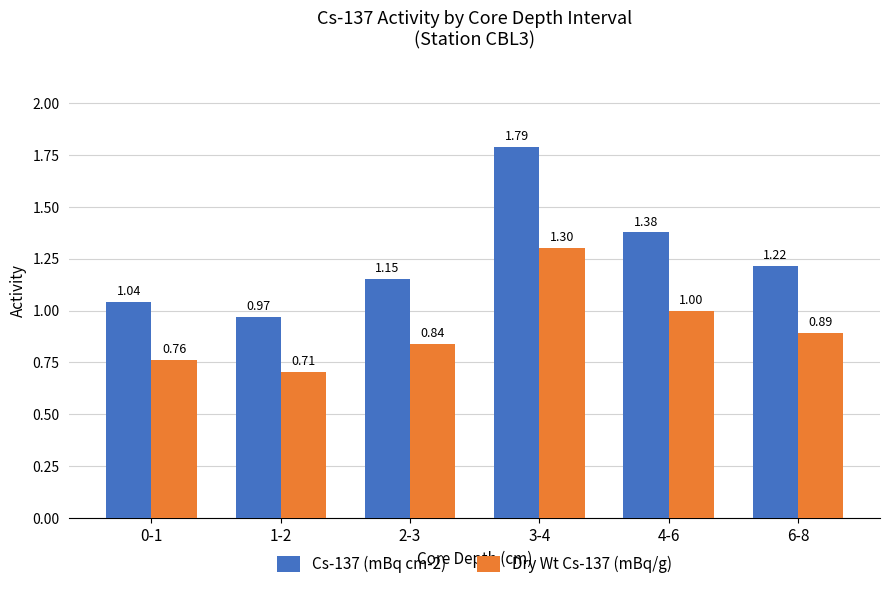

Which series has the widest spread of values?

Cs-137 (mBq cm-2)